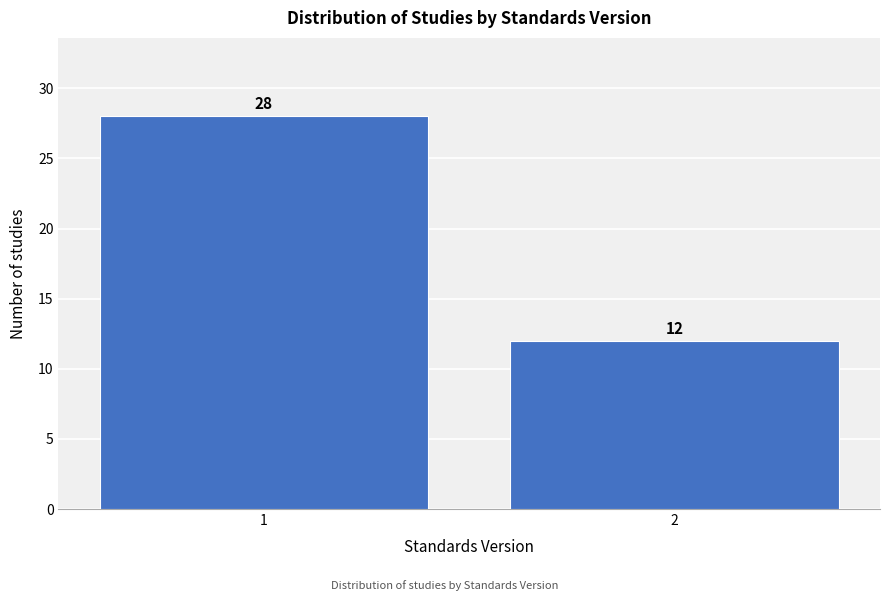

Reading right to left, what are all the values shown in this chart?

12	28